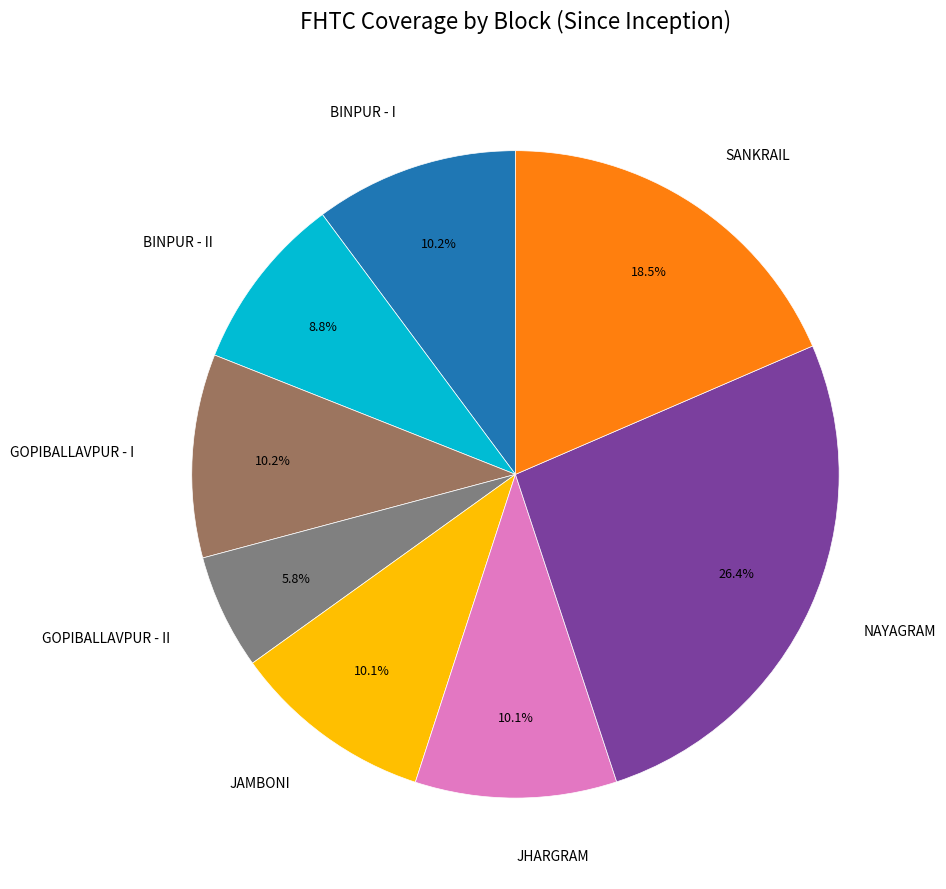

Is there any slice that represents more than half of the pie?

No